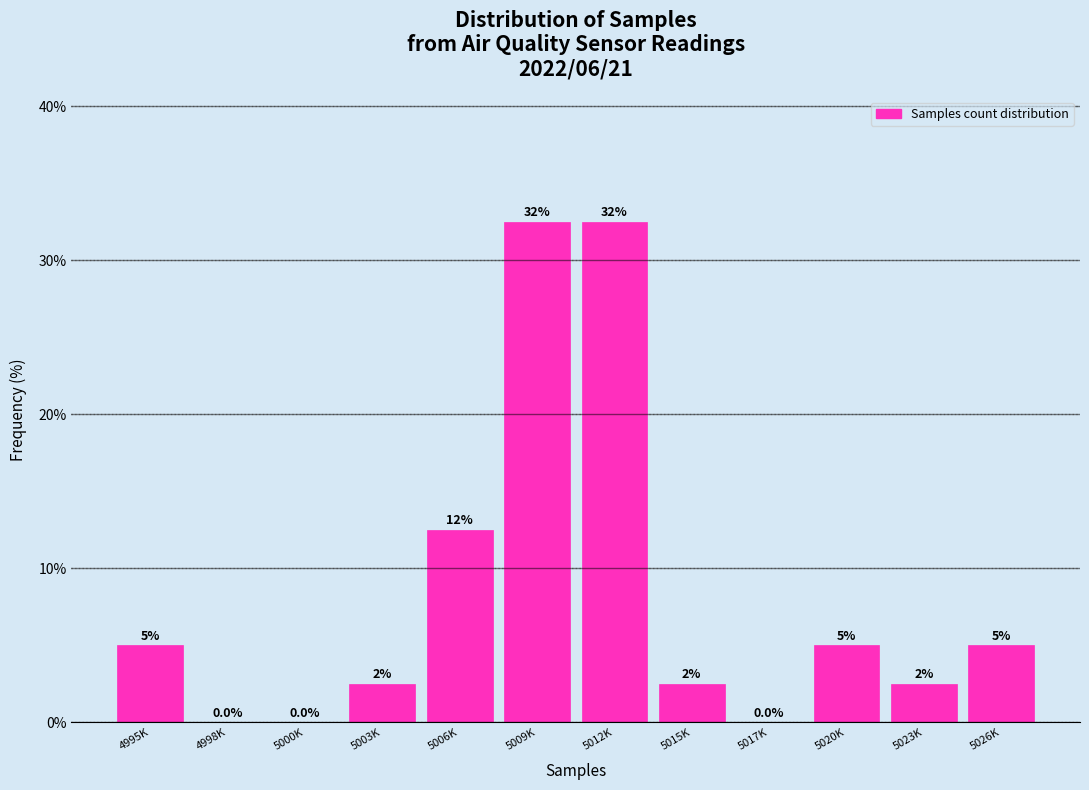

Reading left to right, what are all the values shown in this chart?

4995K=5.0	4998K=0.0	5000K=0.0	5003K=2.5	5006K=12.5	5009K=32.5	5012K=32.5	5015K=2.5	5017K=0.0	5020K=5.0	5023K=2.5	5026K=5.0